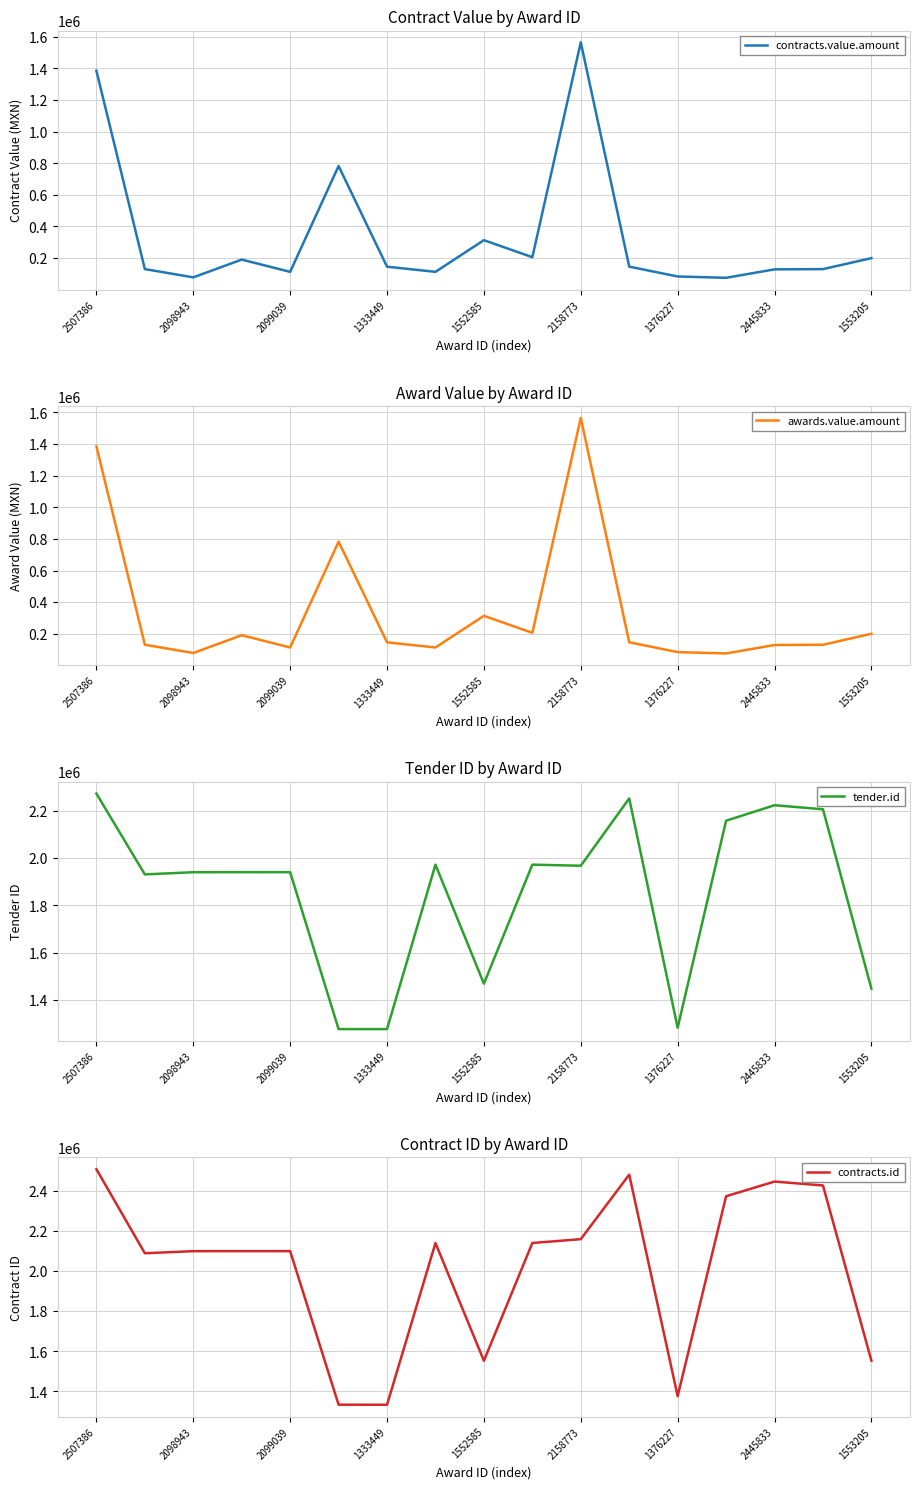

What are all the series names shown in the legend?

contracts.value.amount, awards.value.amount, tender.id, contracts.id